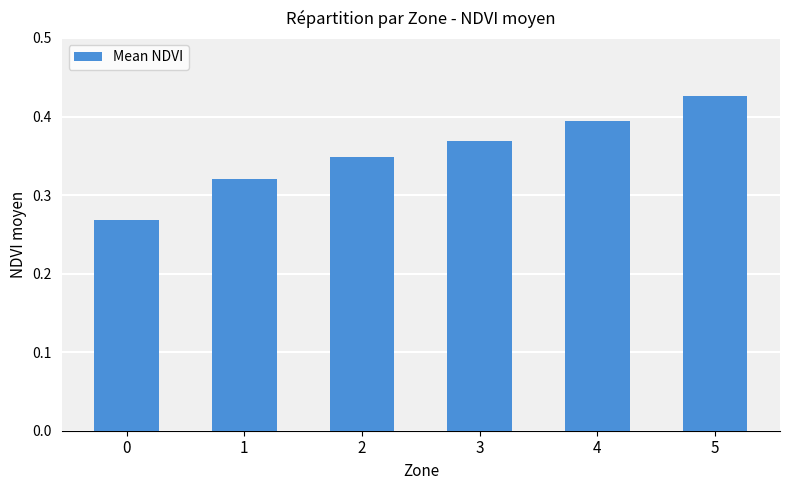

Rank the categories by value from lowest to highest.

0, 1, 2, 3, 4, 5